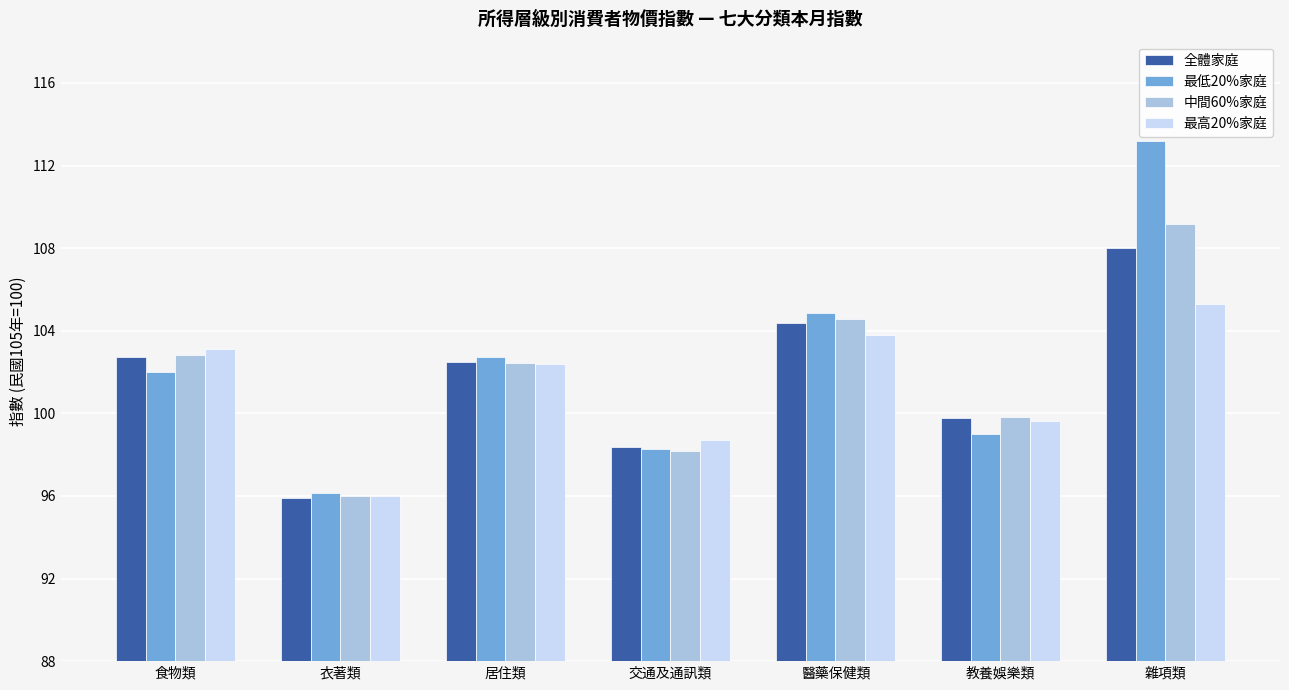

Is it true that 最低20%家庭 equals 32.9 at 居住類?

False